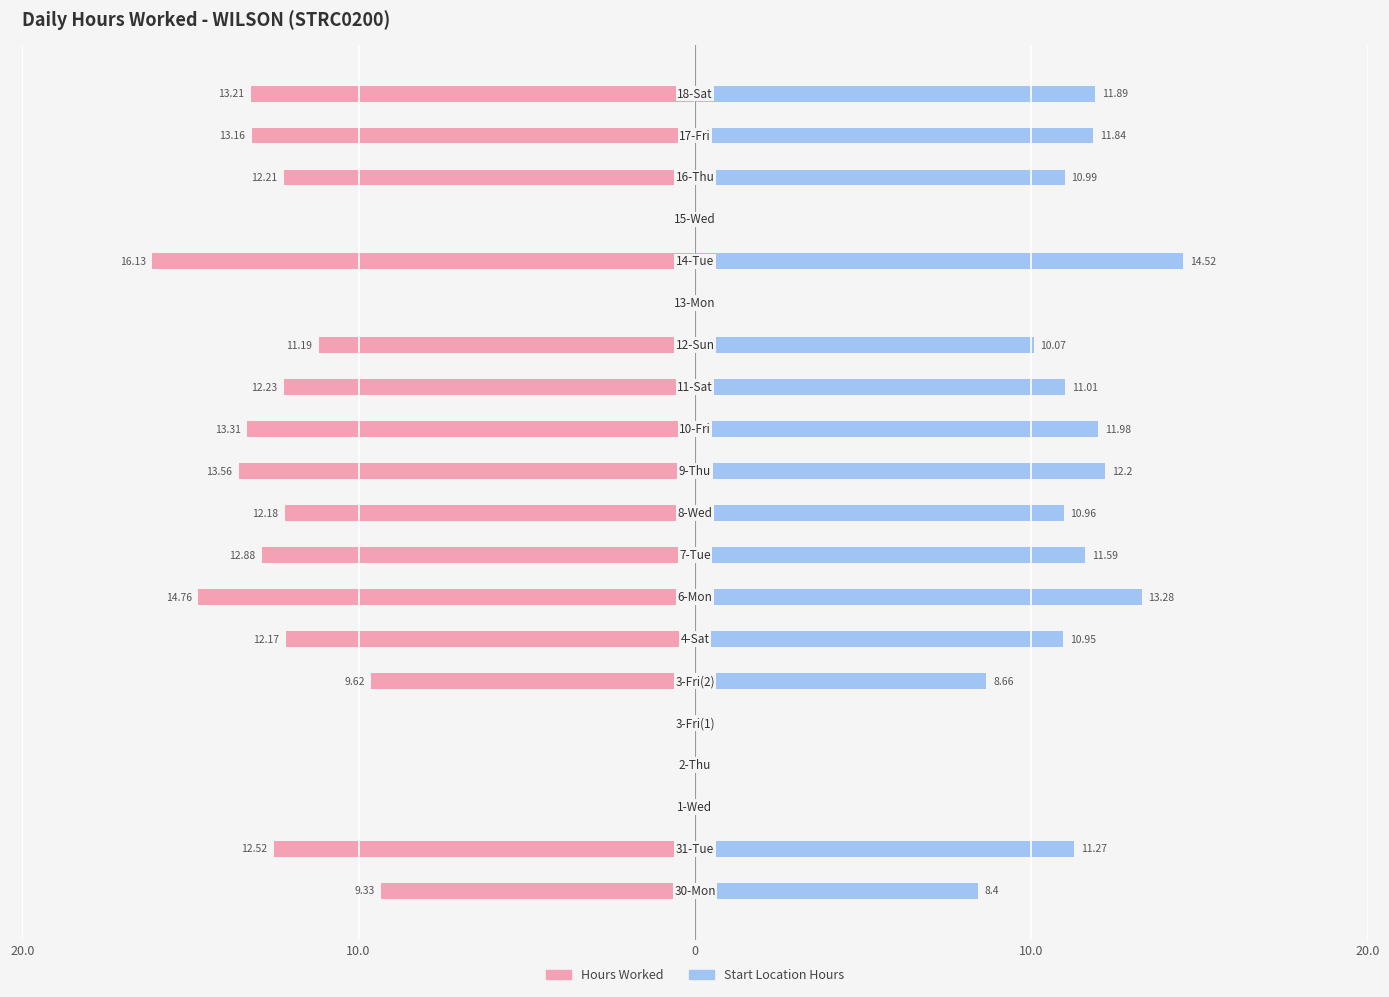

The value of Hours Worked at 20.0 is 0.0. True or false?

True